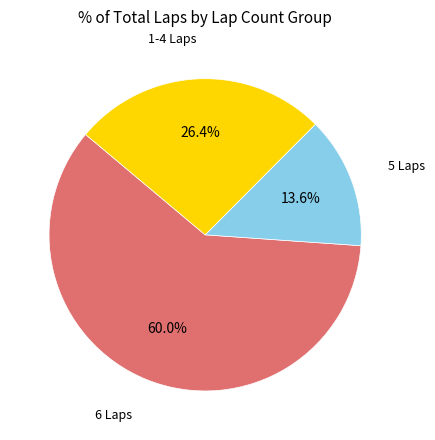

Does any single category account for the majority?

Yes